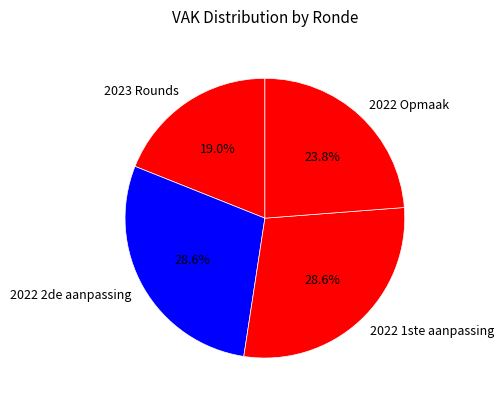

Count the number of slices in the pie.

4